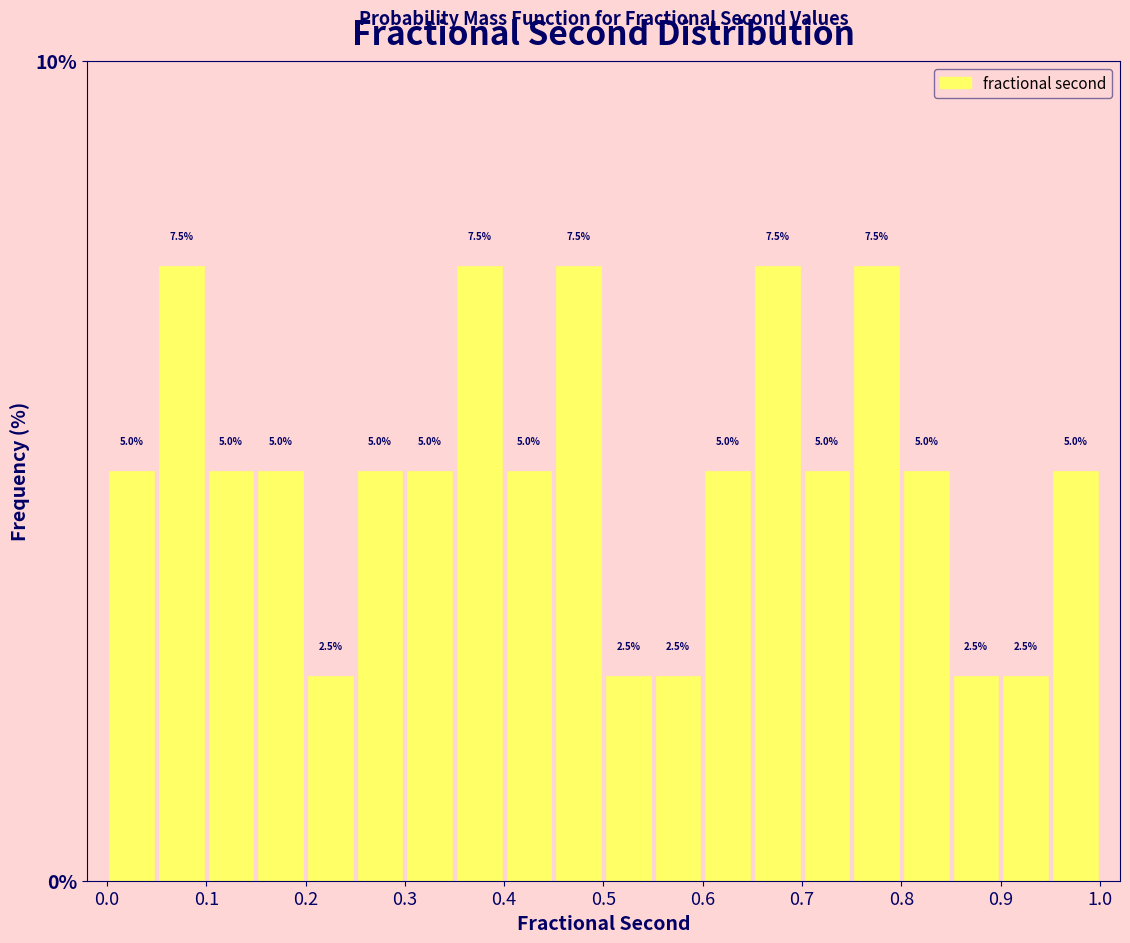

Reading left to right, list every bar in this chart as the range it spans on the x-axis followed by its height.

0.00 to 0.05: 5.0
0.05 to 0.10: 7.5
0.10 to 0.15: 5.0
0.15 to 0.20: 5.0
0.20 to 0.25: 2.5
0.25 to 0.30: 5.0
0.30 to 0.35: 5.0
0.35 to 0.40: 7.5
0.40 to 0.45: 5.0
0.45 to 0.50: 7.5
0.50 to 0.55: 2.5
0.55 to 0.60: 2.5
0.60 to 0.65: 5.0
0.65 to 0.70: 7.5
0.70 to 0.75: 5.0
0.75 to 0.80: 7.5
0.80 to 0.85: 5.0
0.85 to 0.90: 2.5
0.90 to 0.95: 2.5
0.95 to 1.00: 5.0